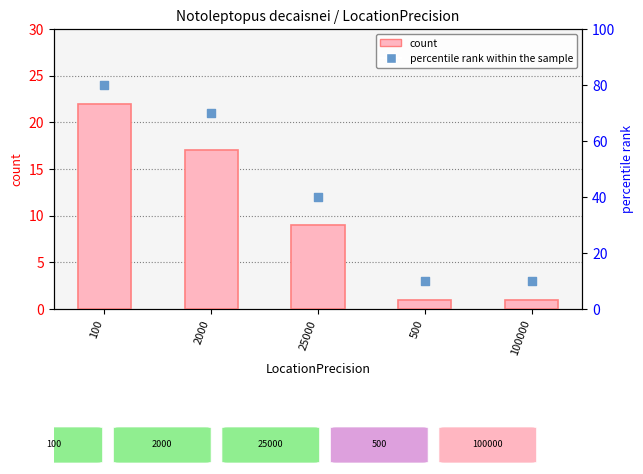

Which series reaches the minimum Y coordinate?

count